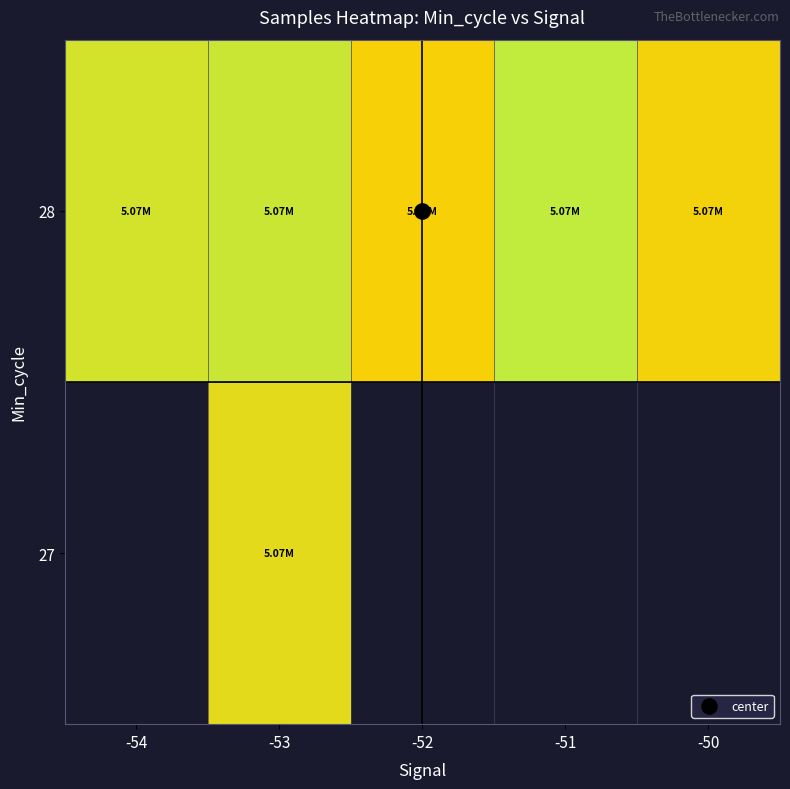

Rank the series by their maximum value, from highest to lowest.

27, 28